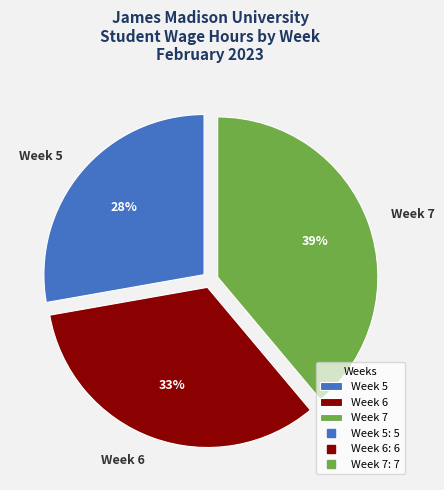

What percentage is the Week 5 slice, to the nearest percent?

28%